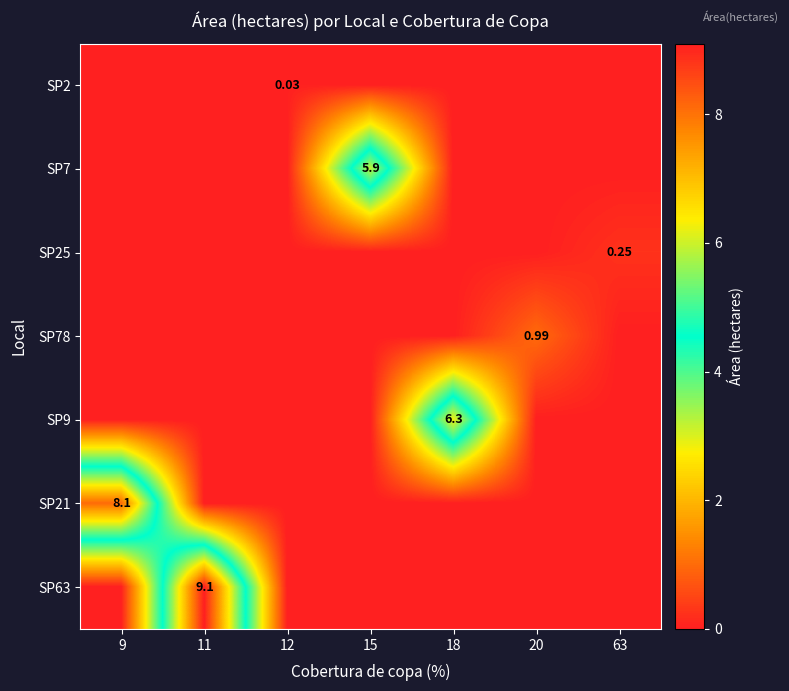

At how many categories does at least one series exceed 5?

4